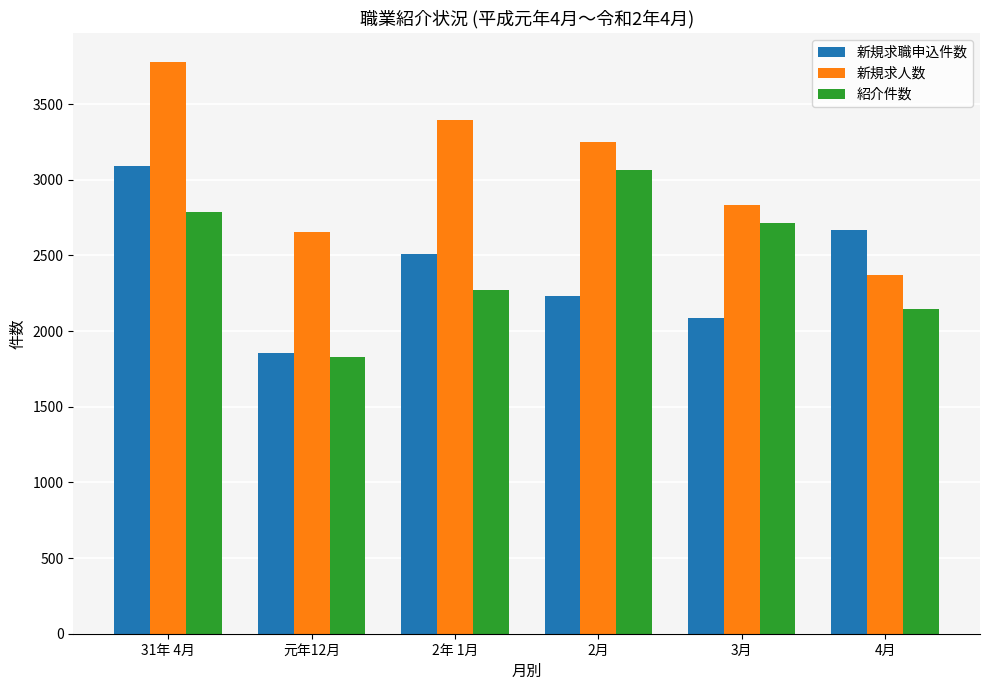

At which label does 紹介件数 reach its peak?

2月